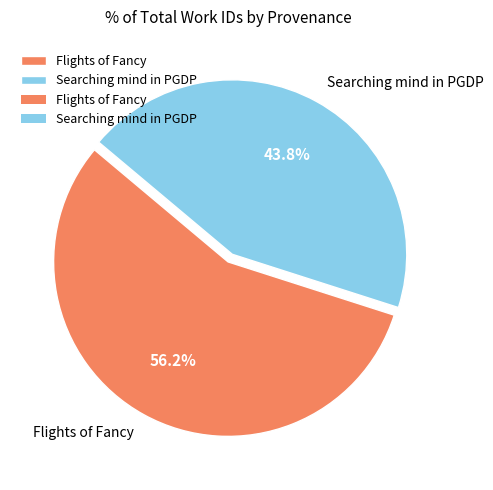

To the nearest percent, what is the difference between the Searching mind in PGDP and Flights of Fancy slice percentages?

12%